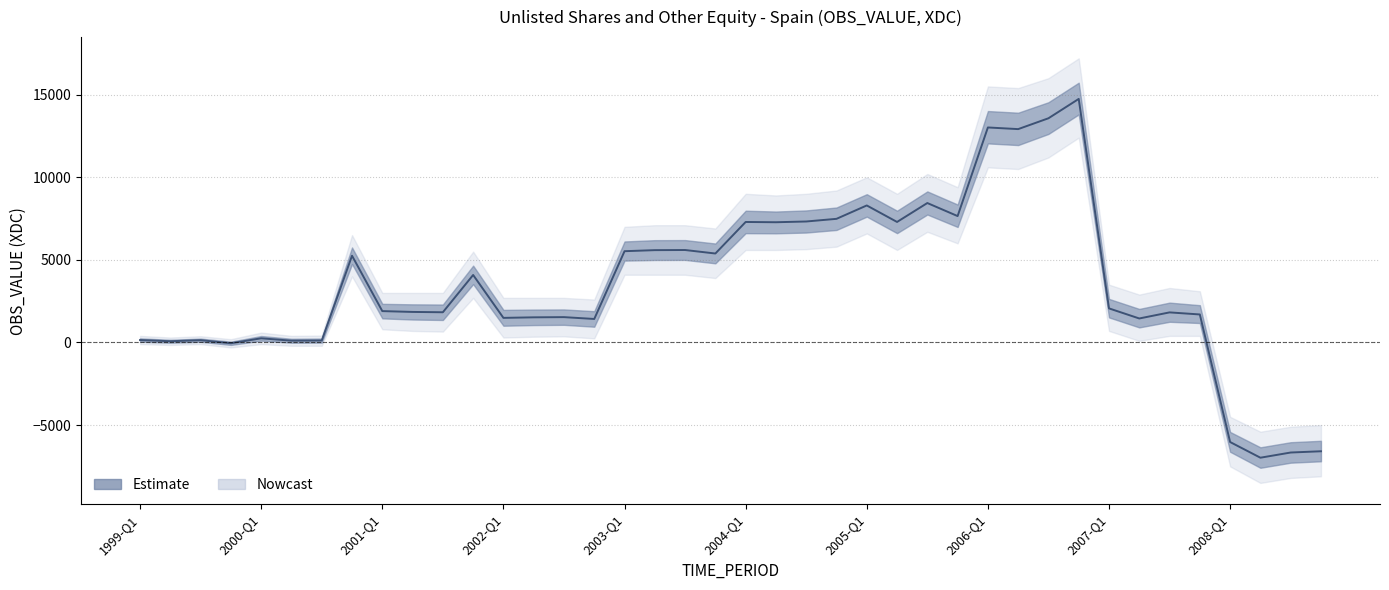

What is the sum of all values?

139900